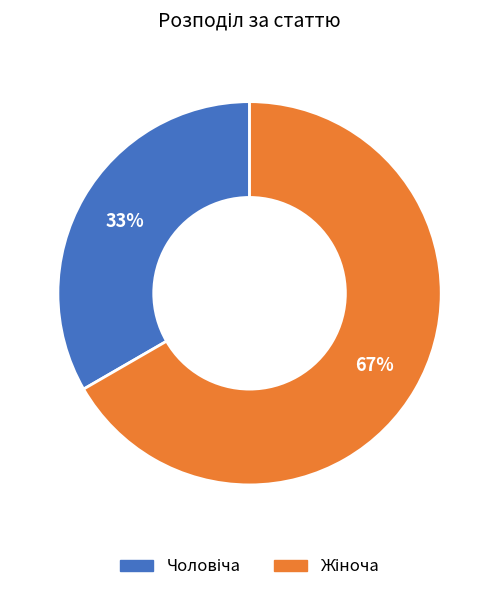

To the nearest percent, what is the average slice percentage?

50%